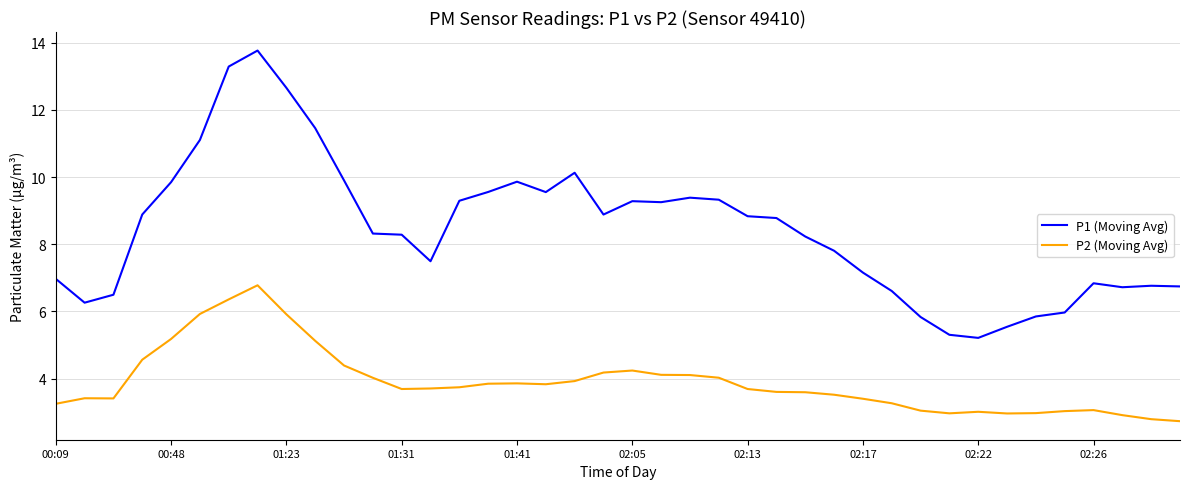

What is the difference between the maximum and minimum values in the P1 (Moving Avg) series?

8.6